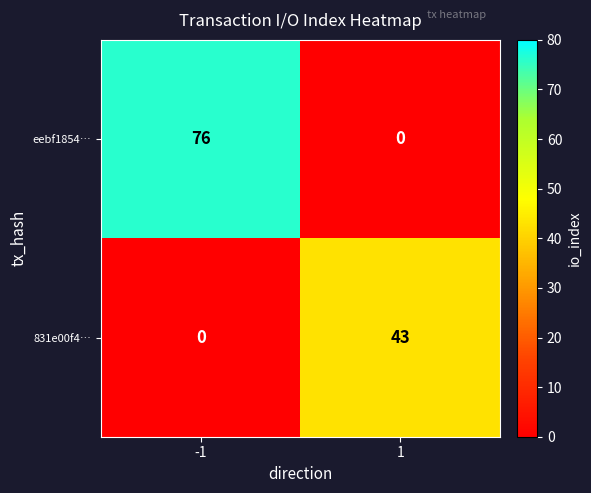

What is the sum of the 831e00f4… values at 1 and -1?

43